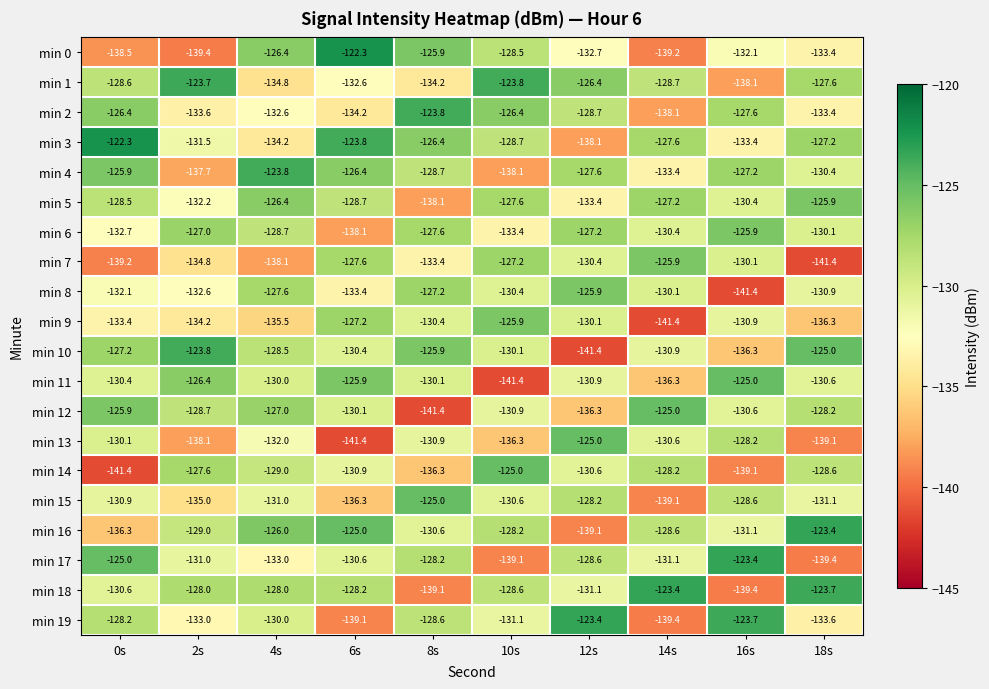

Rank the categories by min 10 value from lowest to highest.

12s, 16s, 14s, 6s, 10s, 4s, 0s, 8s, 18s, 2s